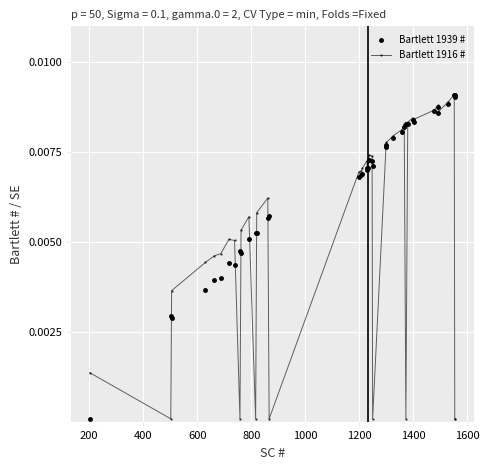

True or false: Bartlett 1916 # has more than 0 interior local peaks.

True